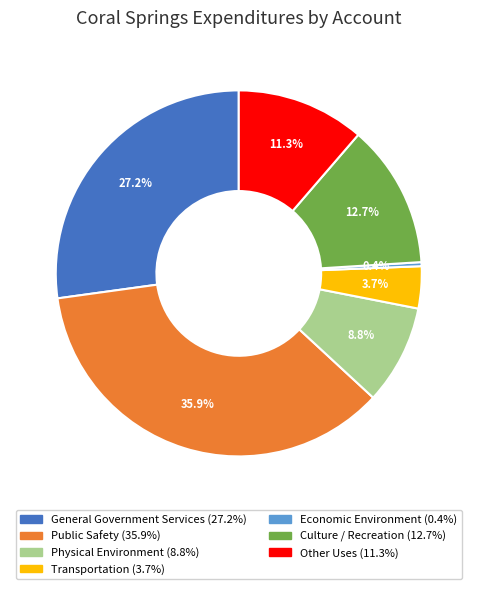

True or false: Culture / Recreation accounts for 1% of the total.

False